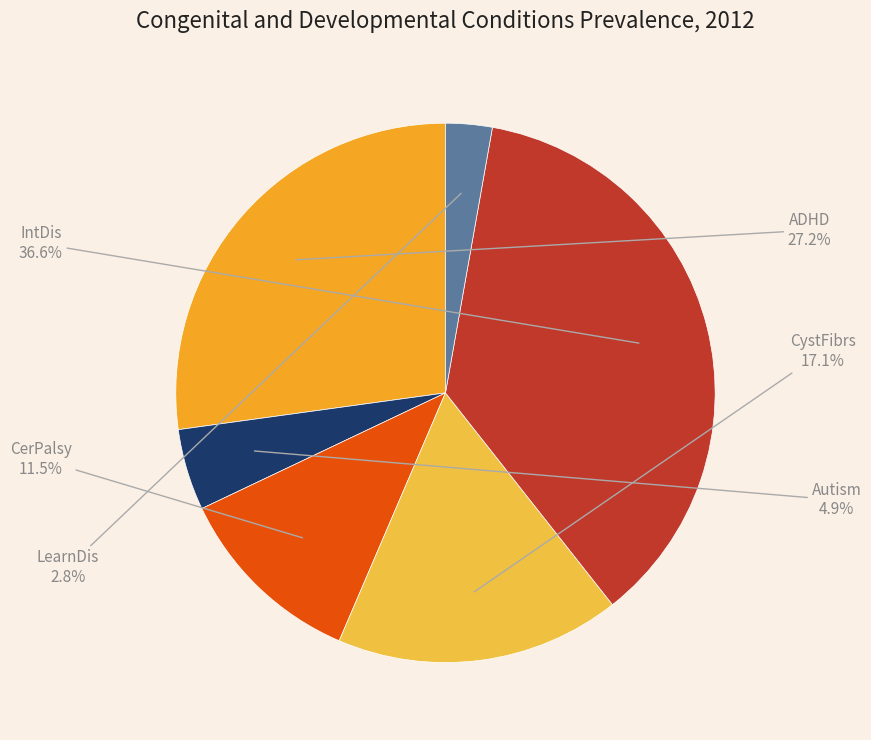

Does ADHD account for over 50% of the chart?

No